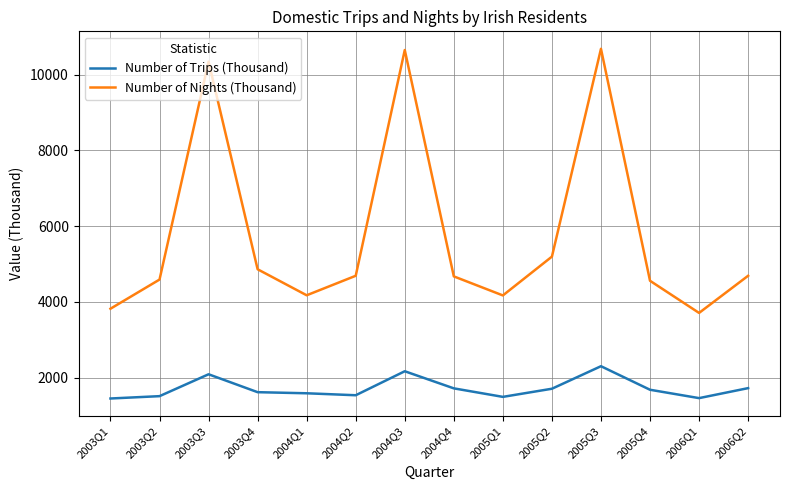

What is the highest value of the Number of Trips (Thousand) series?

2300